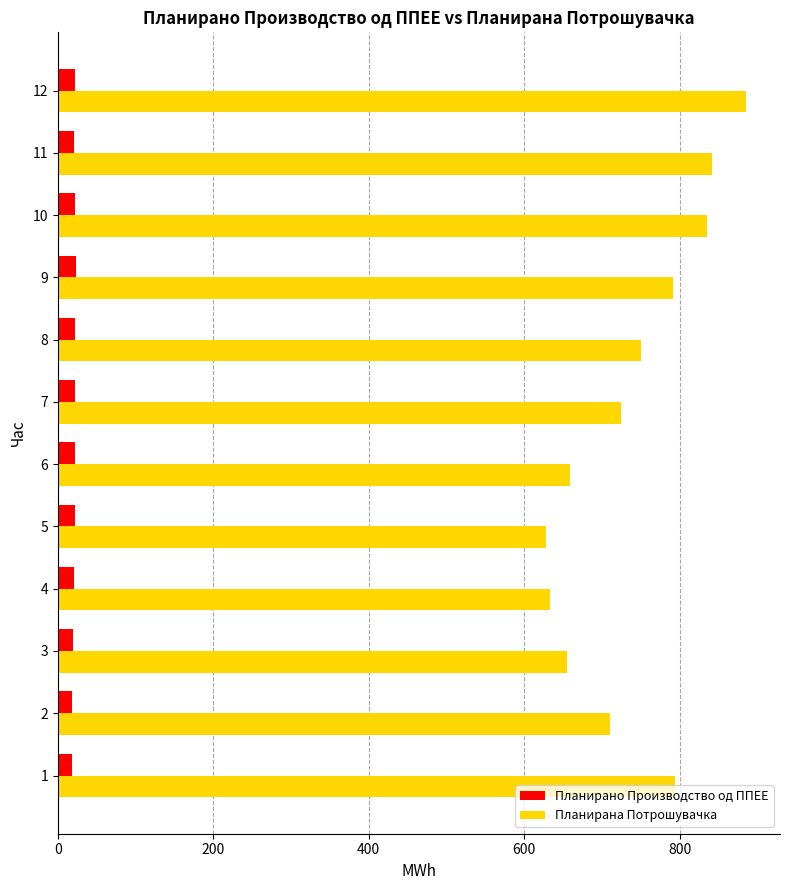

What is the difference between the maximum and minimum values in the Планирана Потрошувачка series?

256.6